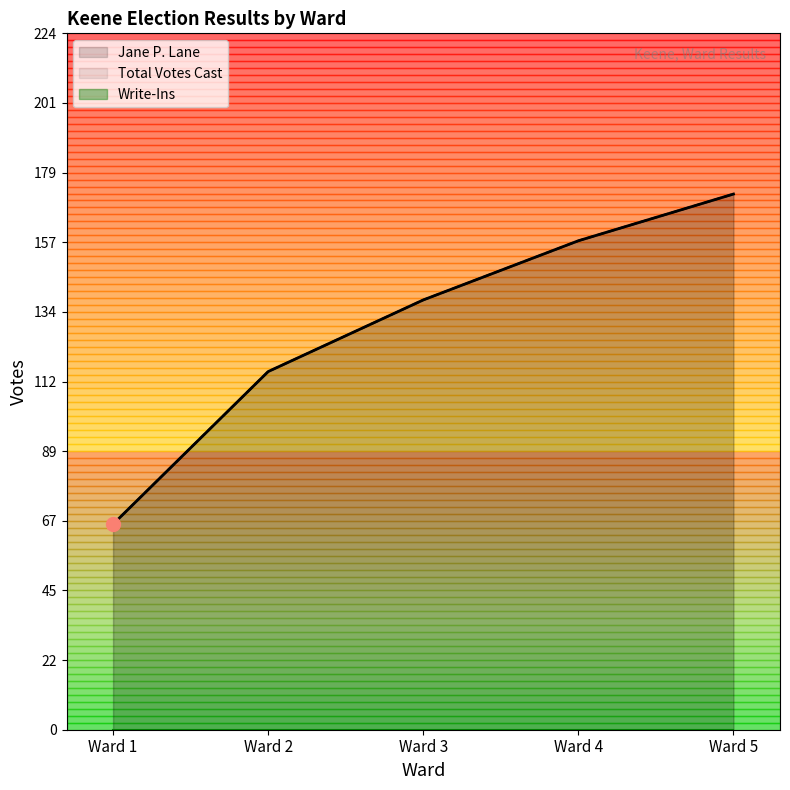

What is the value of the Total Votes Cast point at the 2nd from the left?

115